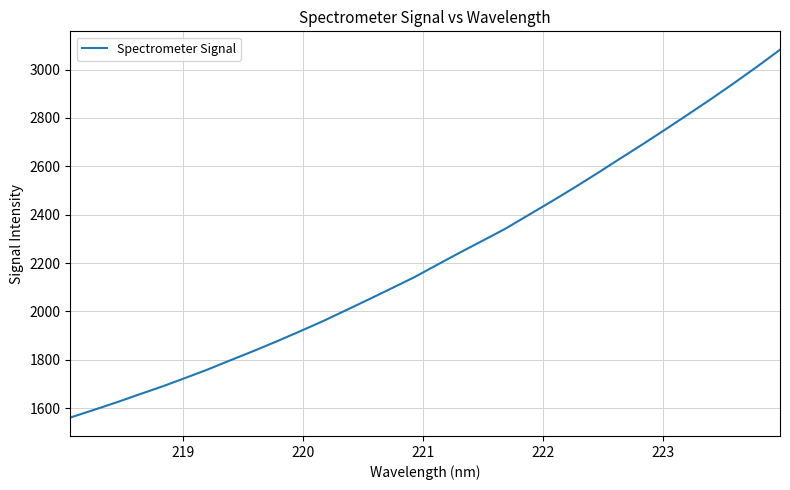

What is the greatest value displayed?

3082.0